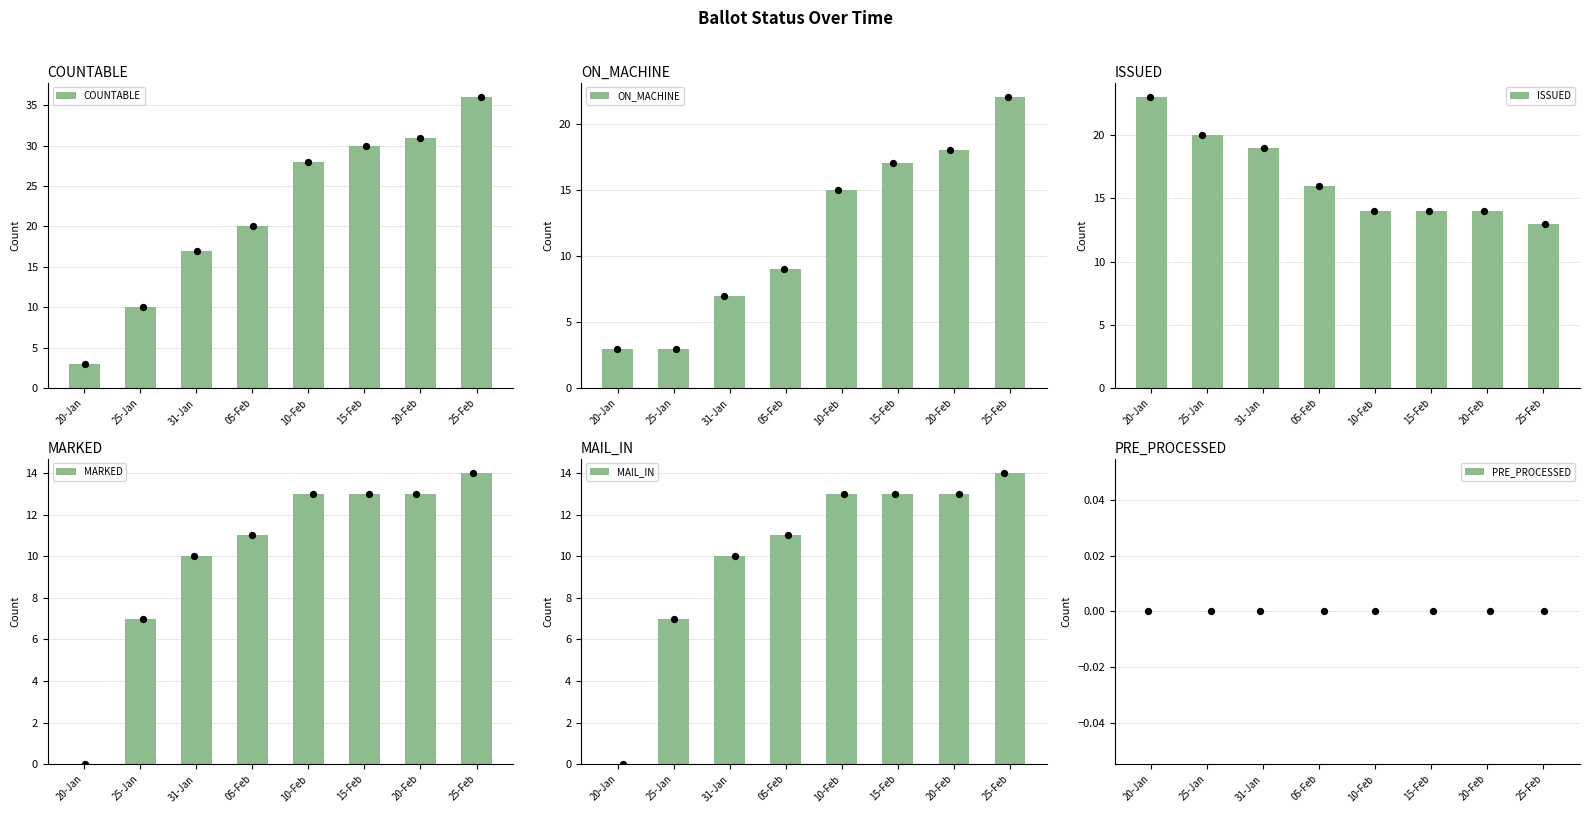

At how many categories does at least one series exceed 14?

8